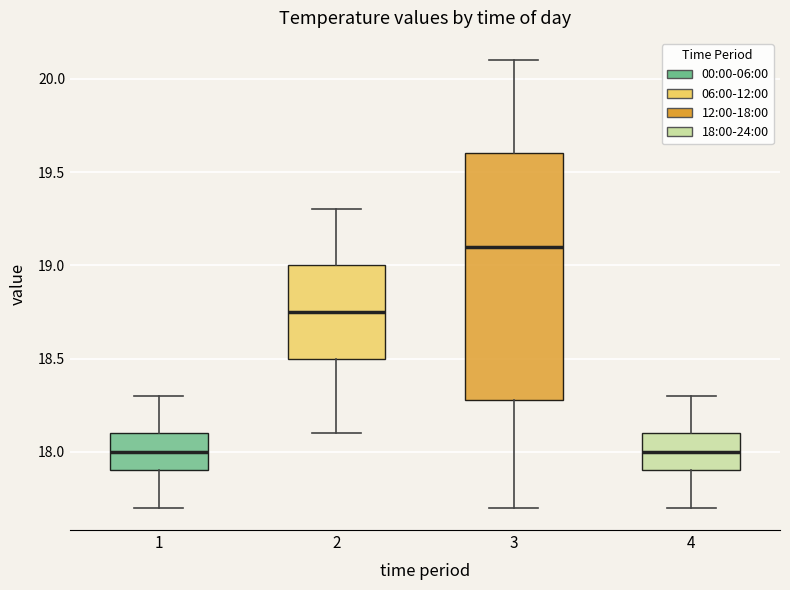

Reading left to right, transcribe this box plot: for each box, give where its median line is, the range the box spans, and where its two whiskers end, as read against the y-axis. The values are not printed on the chart, so give them approximately, as read against the axis.

1: median 18.00, box 17.90 to 18.10, whiskers 17.70 to 18.30
2: median 18.75, box 18.50 to 19.00, whiskers 18.10 to 19.30
3: median 19.10, box 18.30 to 19.60, whiskers 17.70 to 20.10
4: median 18.00, box 17.90 to 18.10, whiskers 17.70 to 18.30